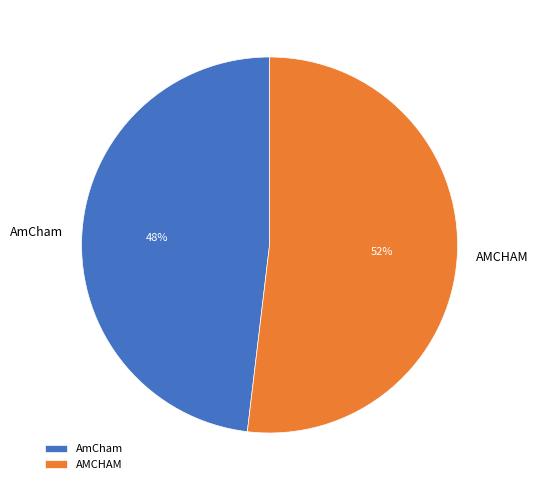

What is the smallest slice in the pie chart?

AmCham